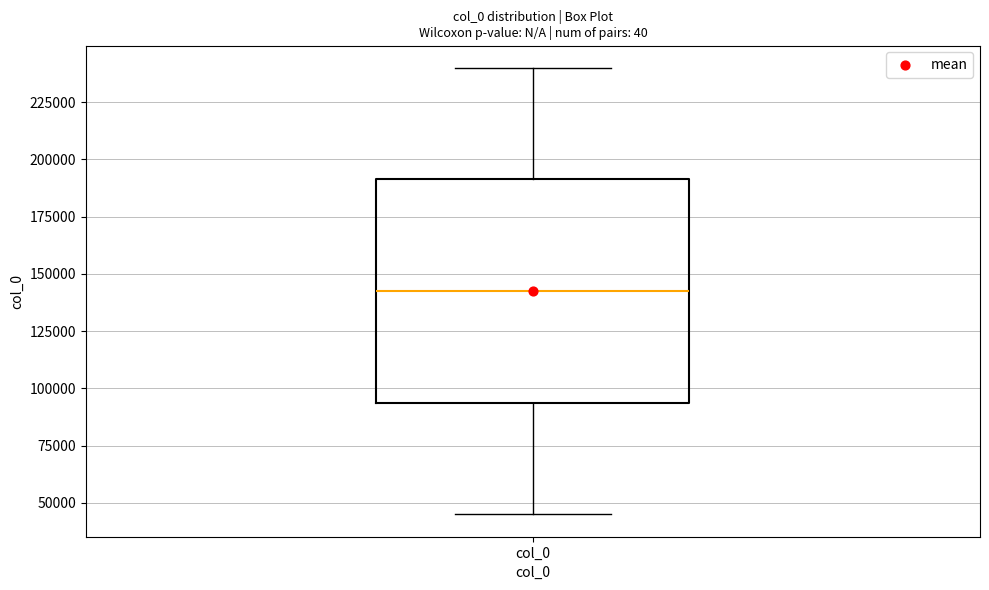

Where is the lower edge of the box for col_0 on the y-axis? The values are not printed on the chart, so give them approximately, as read against the axis.

95000